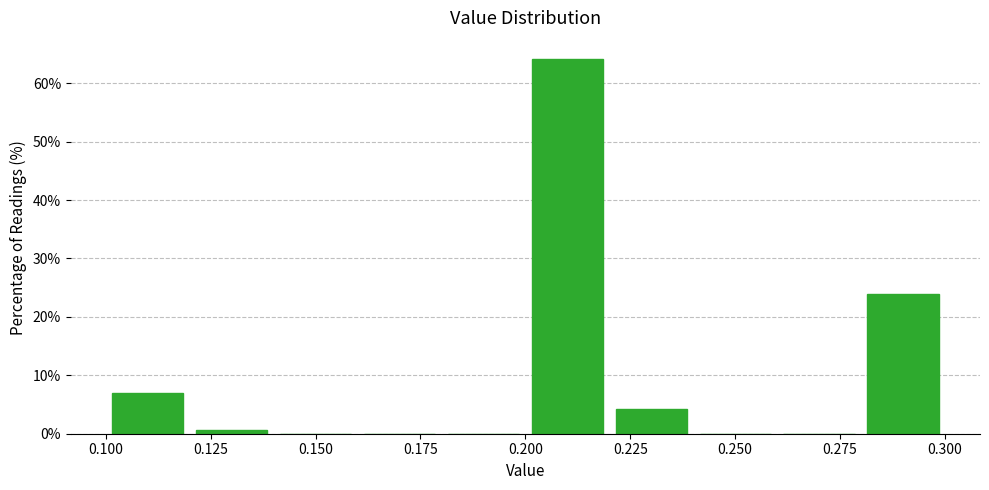

Reading left to right, transcribe this chart: for each bar, give the range it covers on the x-axis and its height. The values are not printed on the chart, so give them approximately, as read against the axis.

0.10 to 0.12: 7
0.12 to 0.14: under 1
0.14 to 0.16: 0
0.16 to 0.18: 0
0.18 to 0.20: 0
0.20 to 0.22: 64
0.22 to 0.24: 4
0.24 to 0.26: 0
0.26 to 0.28: 0
0.28 to 0.30: 24